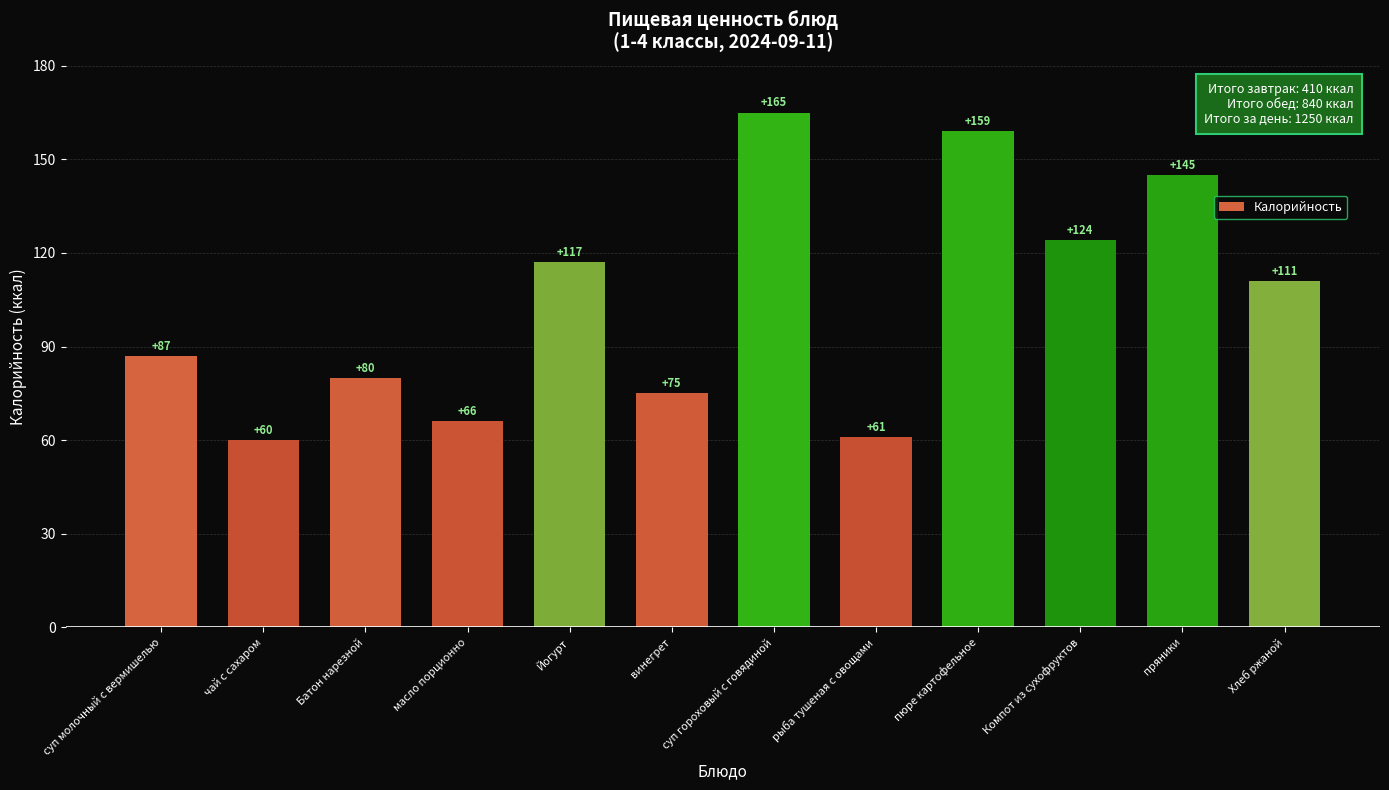

What is the label of the 3rd bar from the left?

Батон нарезной